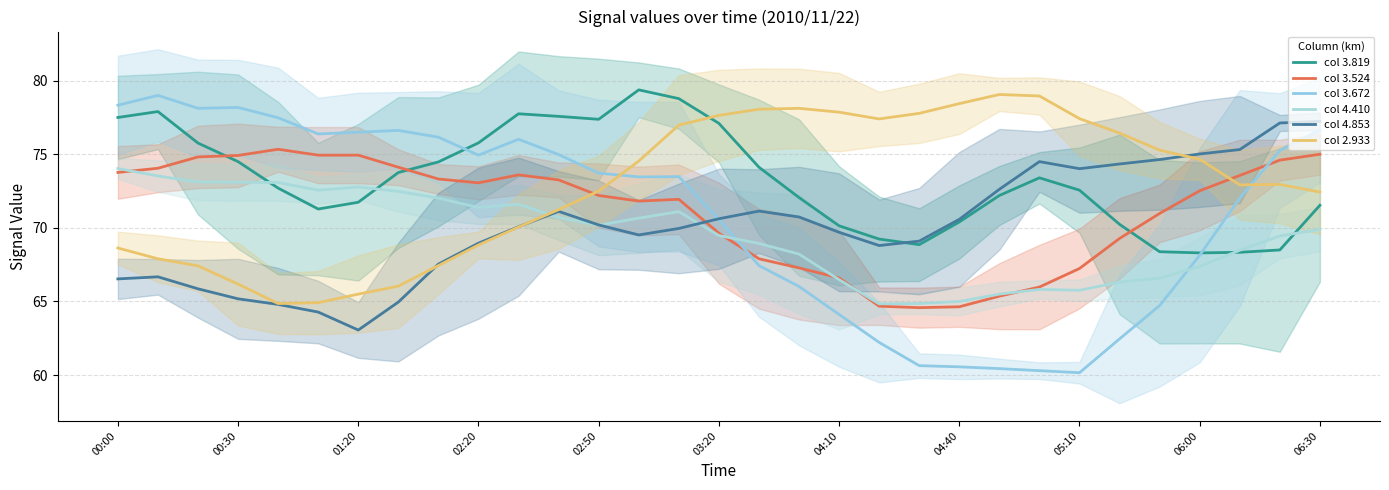

How many intersections are there between col 3.524 and col 2.933?

2